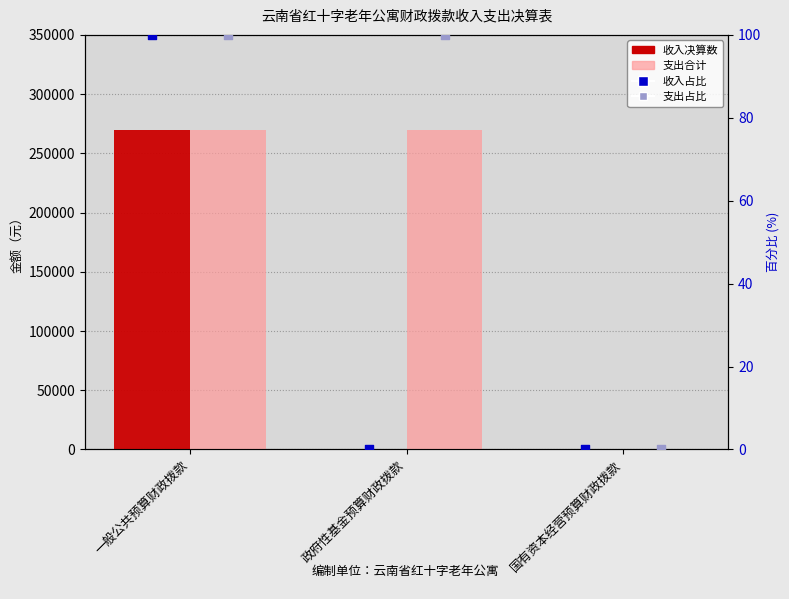

At how many categories does at least one series exceed 23544?

2